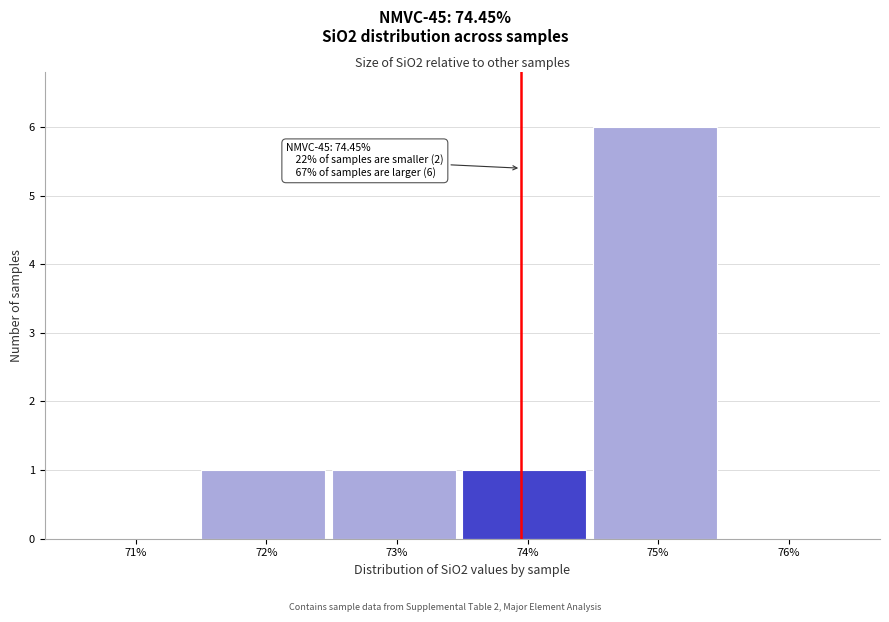

Reading left to right, what are all the values shown in this chart?

71%=0	72%=1	73%=1	74%=1	75%=6	76%=0